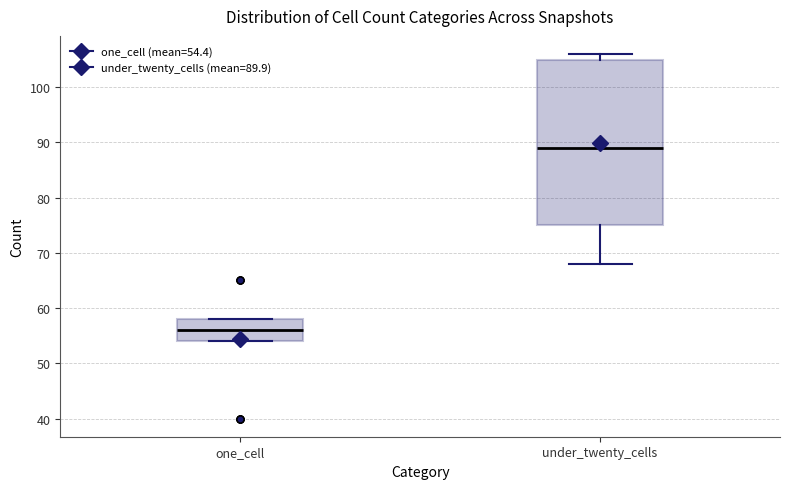

Which box is the tallest, from its lower edge to its upper edge?

under_twenty_cells